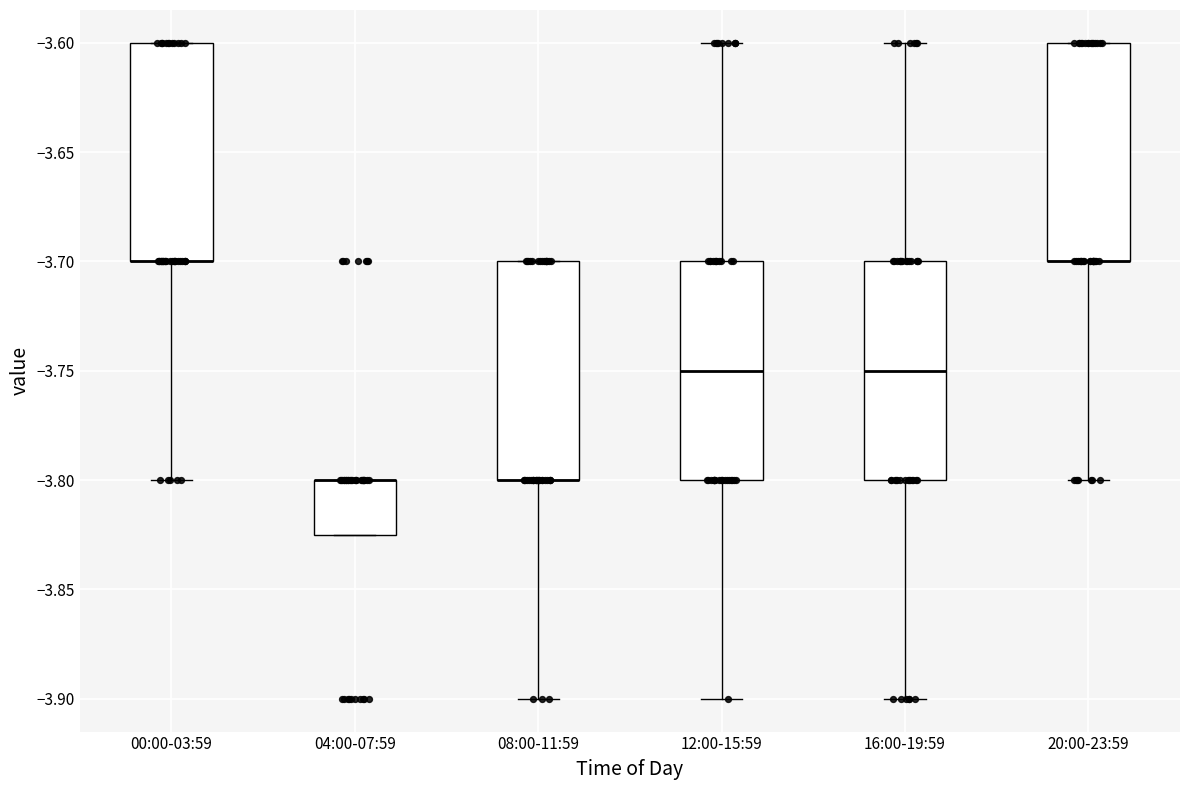

Reading left to right, read every box against the y-axis: the position of its median line, the range the box covers, and the ends of its whiskers. The values are not printed on the chart, so give them approximately, as read against the axis.

00:00-03:59: median -3.700 (drawn on the box's lower edge), box -3.700 to -3.600, whiskers -3.800 to -3.600
04:00-07:59: median -3.800 (drawn on the box's upper edge), box -3.825 to -3.800, whiskers -3.825 to -3.800
08:00-11:59: median -3.800 (drawn on the box's lower edge), box -3.800 to -3.700, whiskers -3.900 to -3.700
12:00-15:59: median -3.750, box -3.800 to -3.700, whiskers -3.900 to -3.600
16:00-19:59: median -3.750, box -3.800 to -3.700, whiskers -3.900 to -3.600
20:00-23:59: median -3.700 (drawn on the box's lower edge), box -3.700 to -3.600, whiskers -3.800 to -3.600